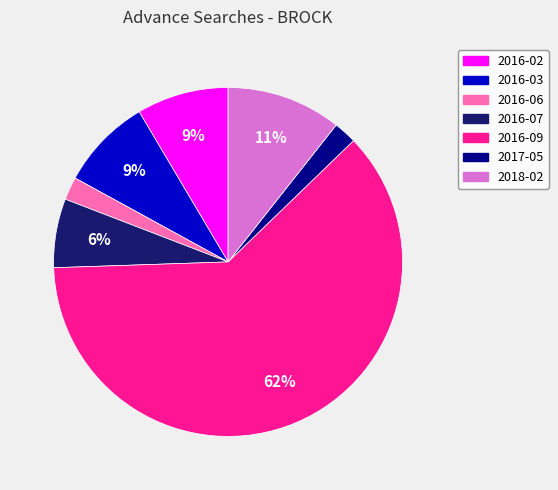

Do 2016-07 and 2016-06 together represent more than half of the pie?

No